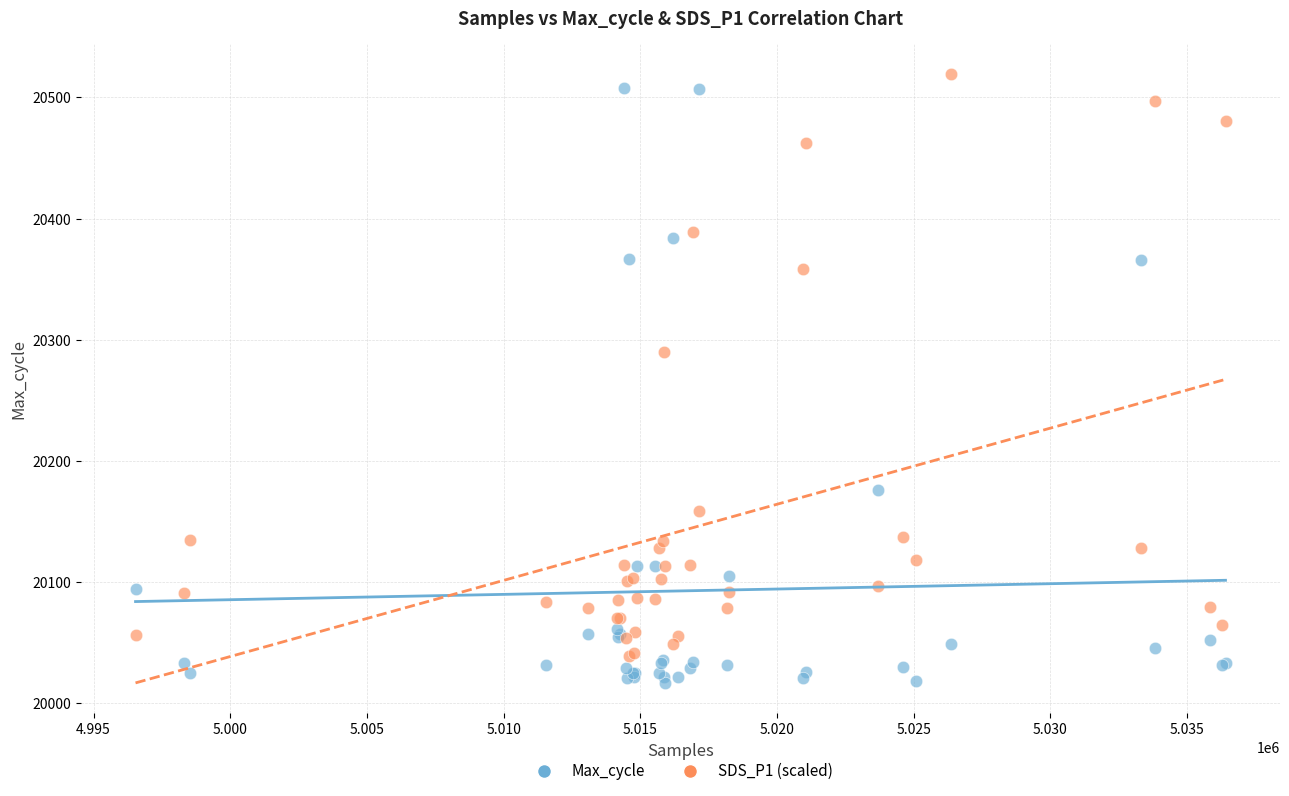

Across all series, what Y value is closest to 20268?

20290.3